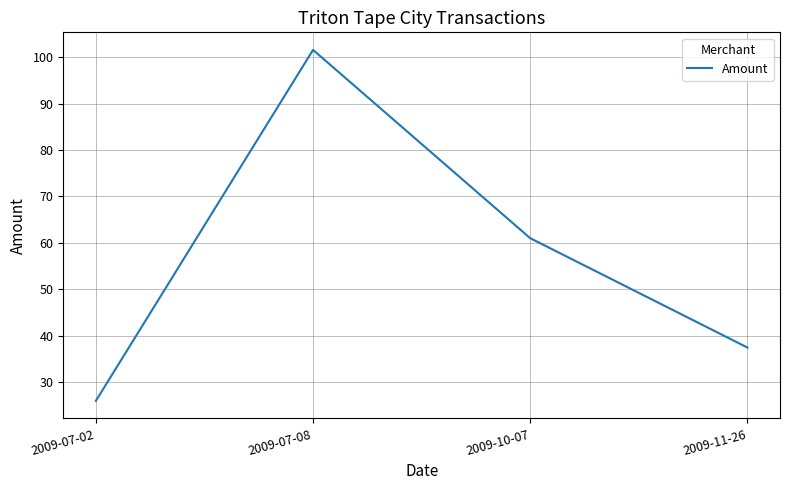

How many categories are shown in the chart?

4